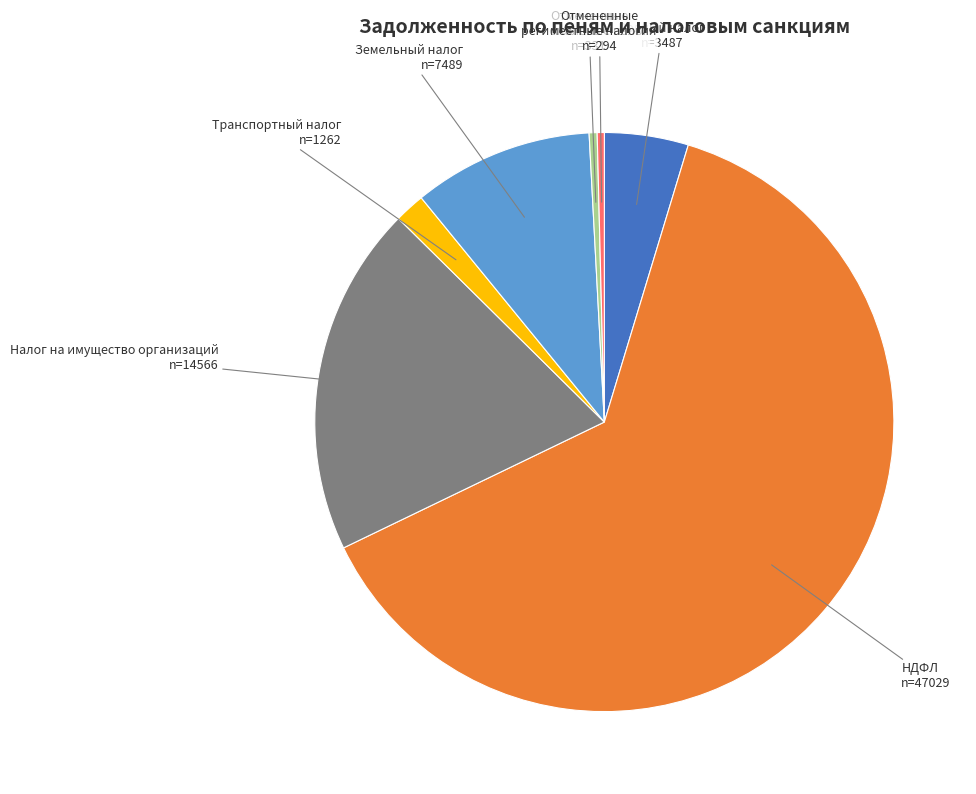

Is there a majority slice in this chart?

Yes